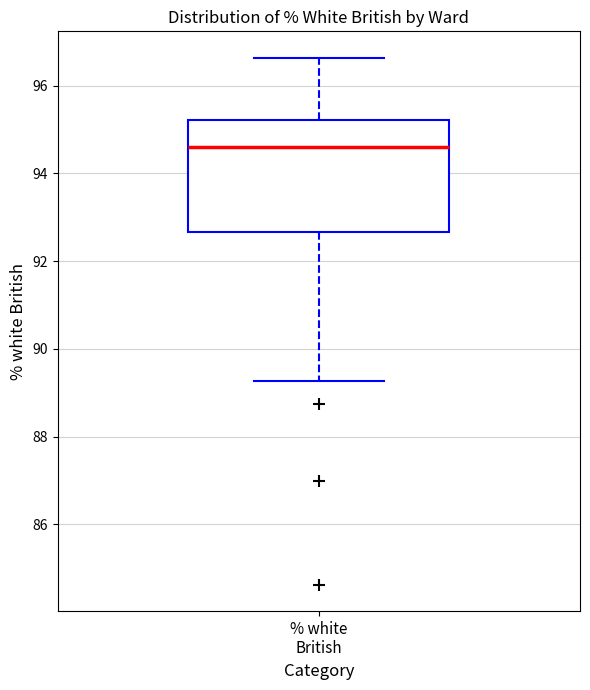

Where does the lower whisker of the box for % white British end on the y-axis? The values are not printed on the chart, so give them approximately, as read against the axis.

89.2